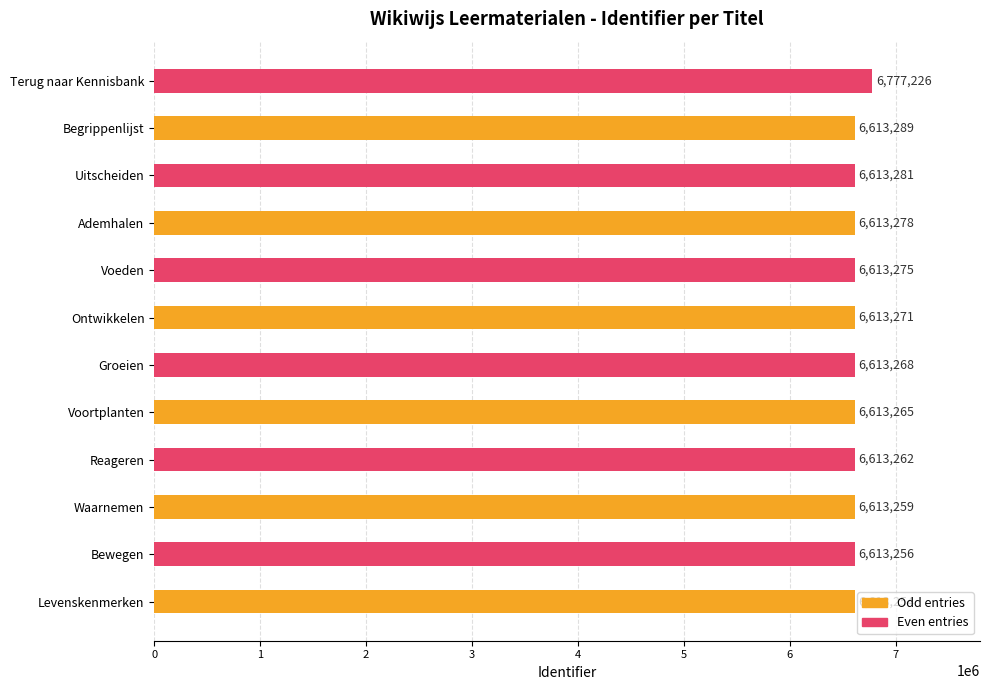

Does the chart contain any negative values?

No